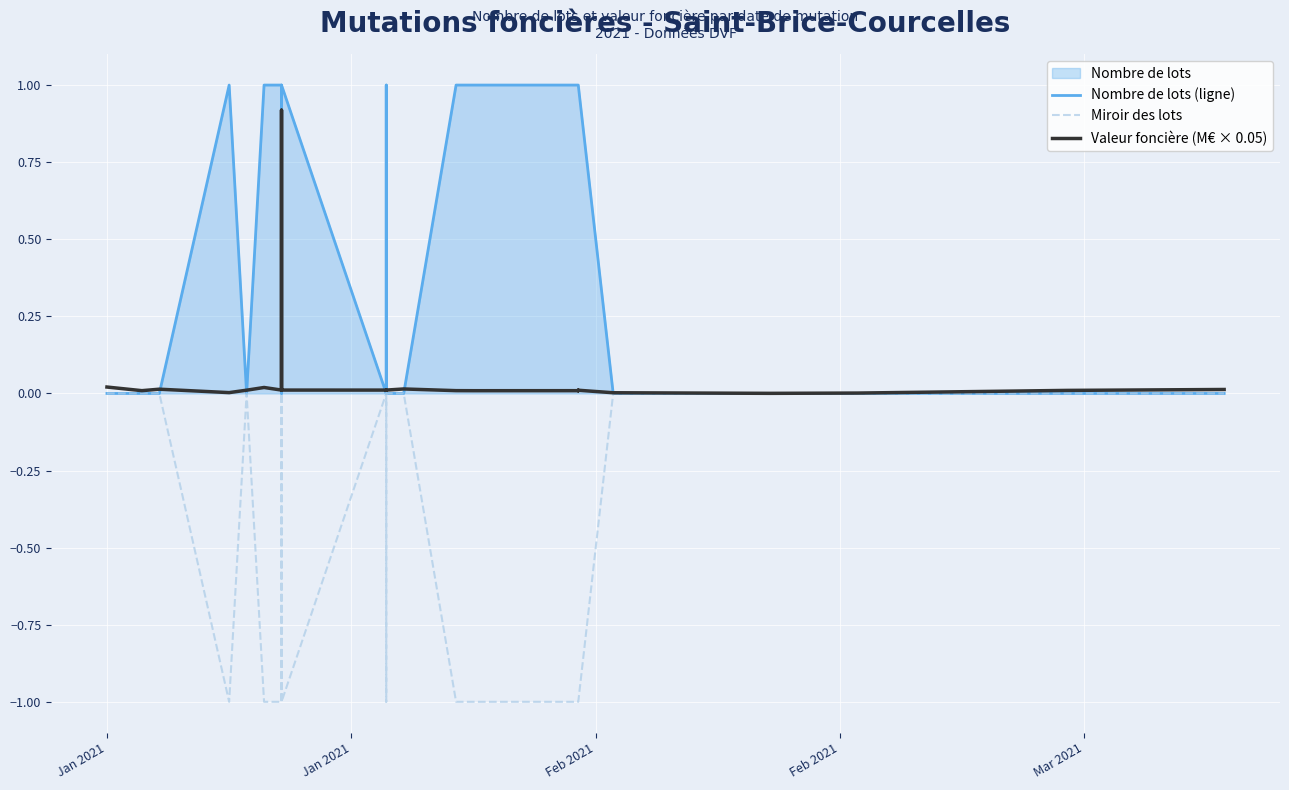

How many values in Miroir des lots are below zero?

17